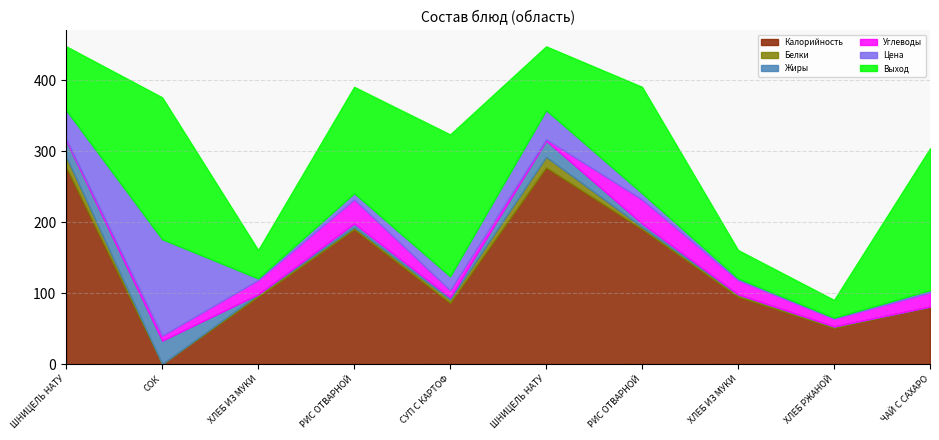

At which label is Выход closest to 112?

ШНИЦЕЛЬ НАТУРАЛЬНЫЙ